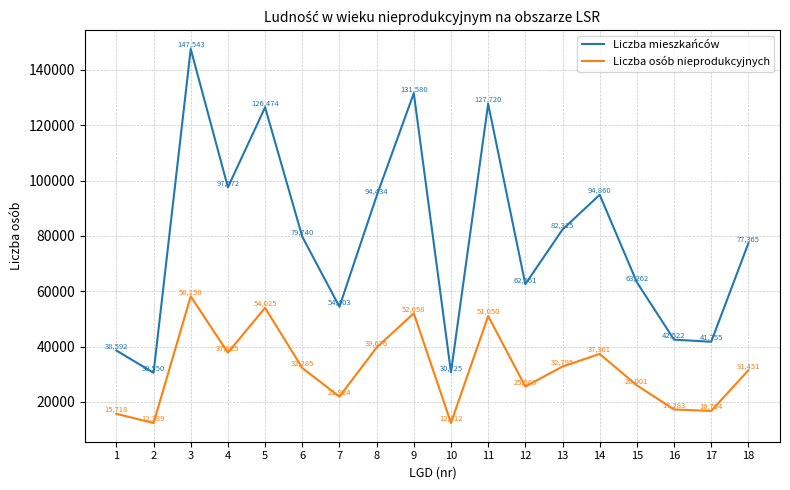

Rank the series by their average value, from highest to lowest.

Liczba mieszkańców, Liczba osób nieprodukcyjnych